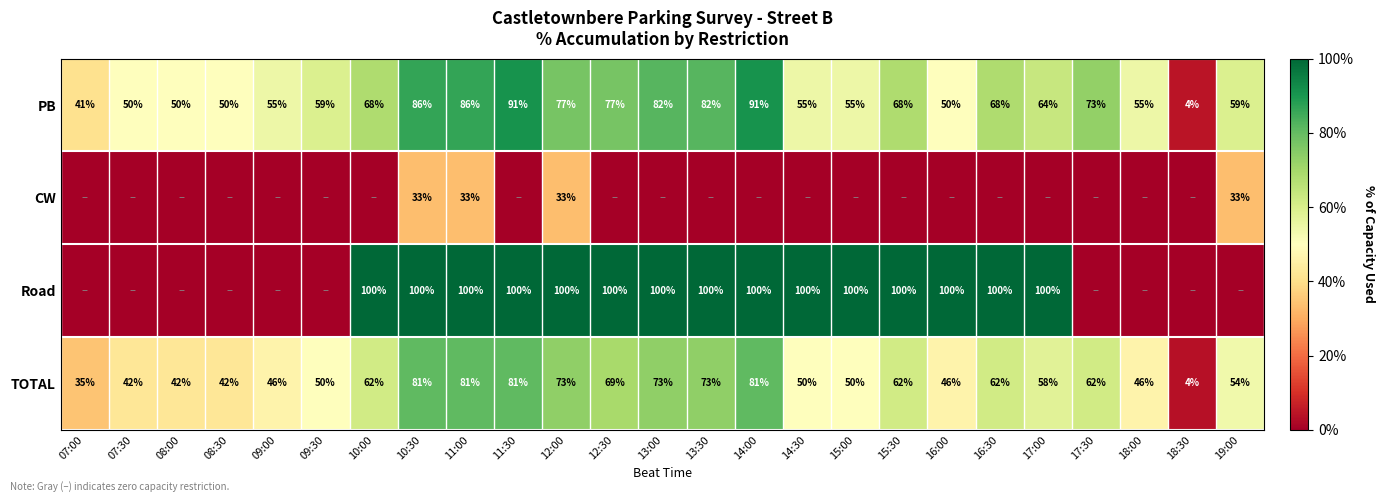

What is the difference between the TOTAL values at 17:30 and 14:00?

19